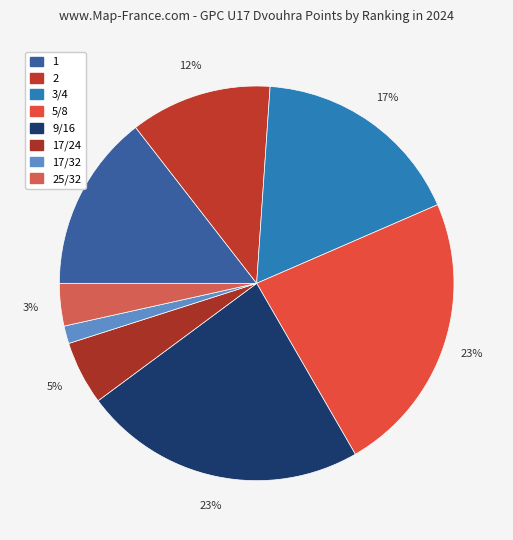

Count the number of slices in the pie.

8